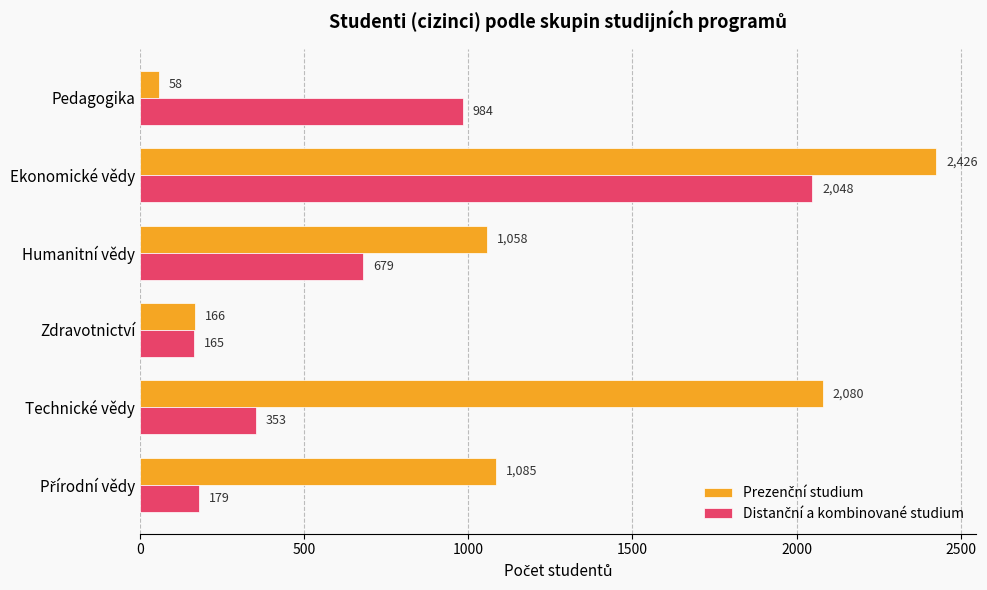

What is the total value across all series at Zdravotnictví?

331